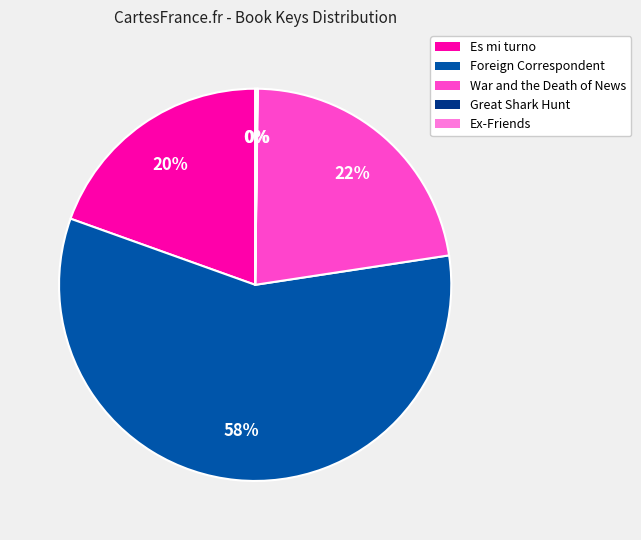

To the nearest percent, what is the average slice percentage?

20%